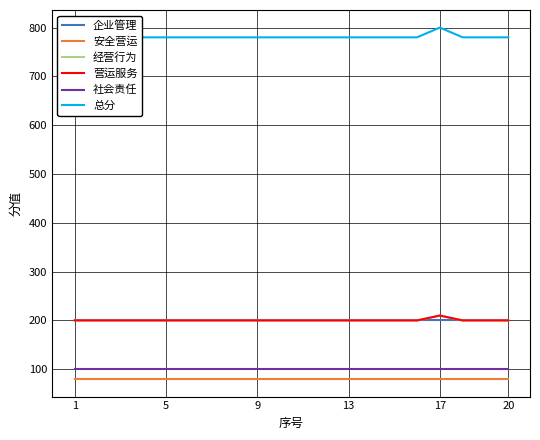

How many lines are shown in the chart?

6